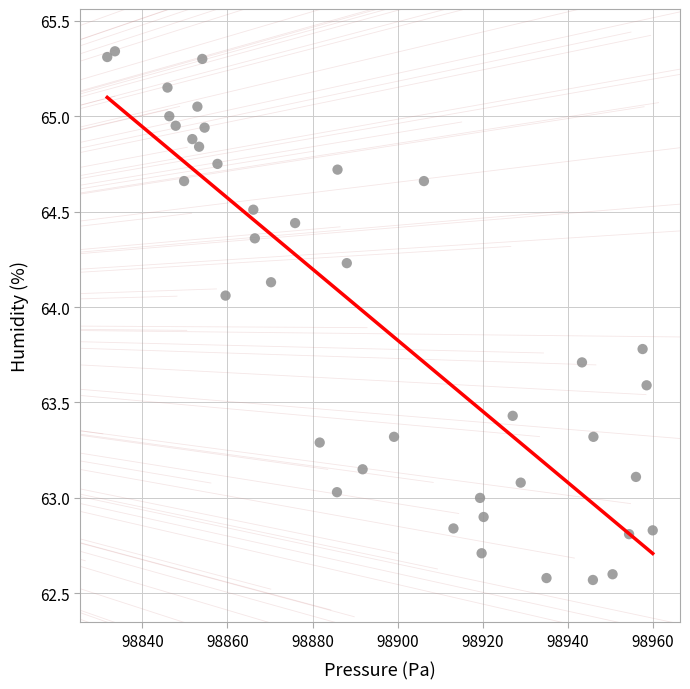

What is the range of X values (max minus min)?

128.2